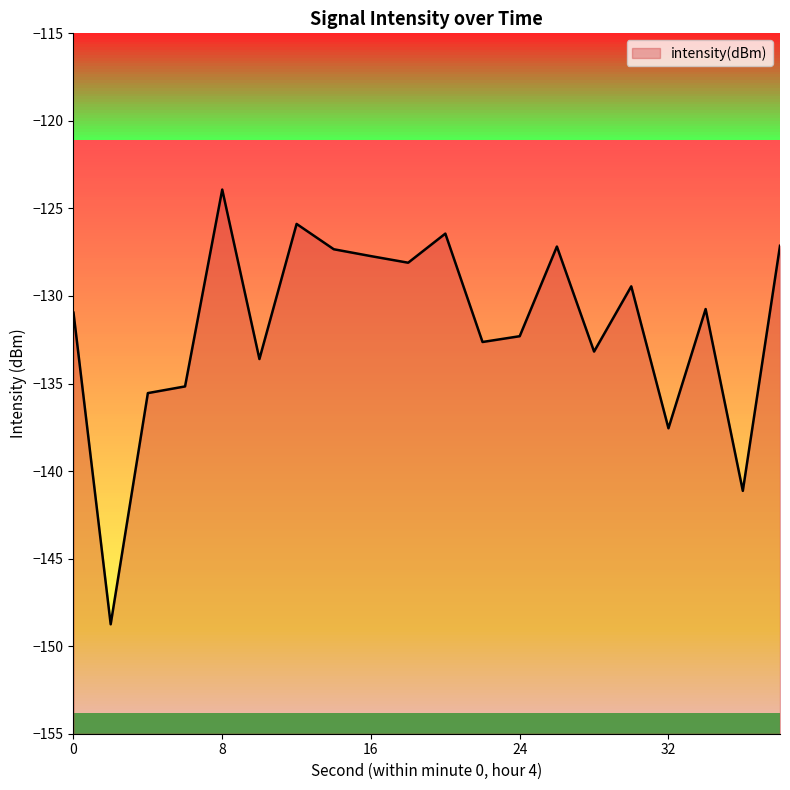

How many interior local valleys (lower than both neighbors) does the data have?

7